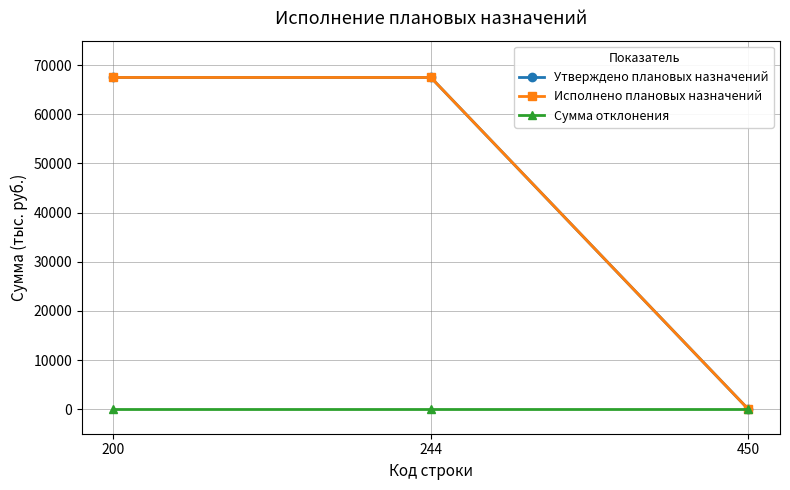

Which category has the highest value in the Сумма отклонения series?

200